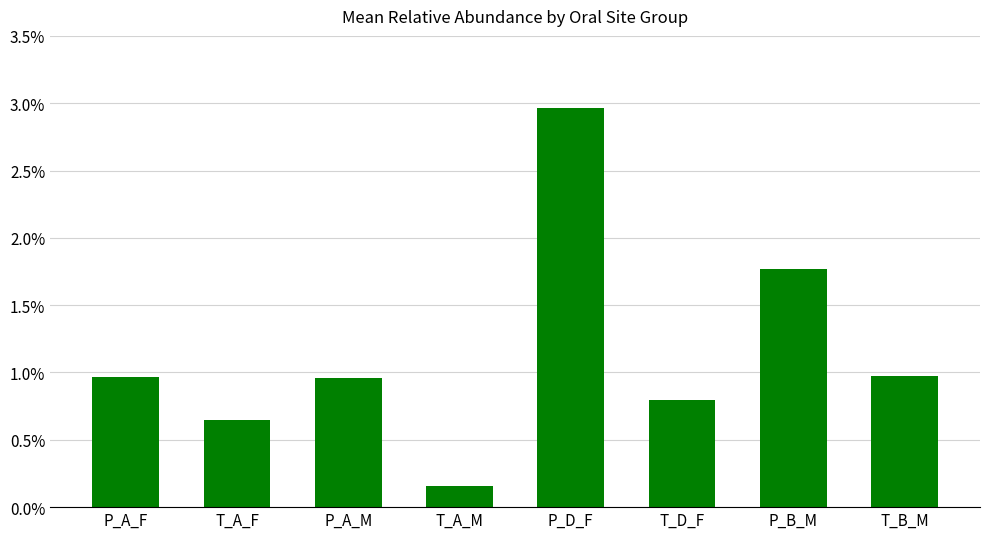

What is the label of the 2nd bar from the left?

T_A_F